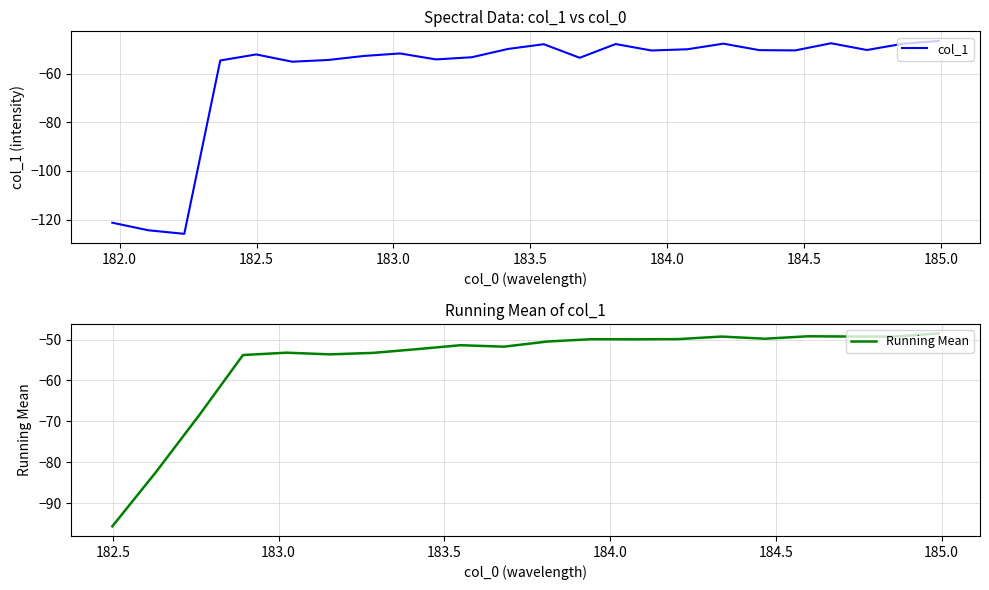

Rank the categories by value from highest to lowest.

184.9911297472, 184.5979655002, 184.2046578328, 184.8600909338, 183.811206745, 183.5488263418, 183.4176122368, 184.0735234058, 184.7290361848, 184.3357763242, 184.46687888, 183.9423730432, 183.0238743082, 182.498667305, 182.8925964608, 183.2863821962, 183.6800245112, 183.15513622, 182.7613026778, 182.3673257152, 182.6299929592, 181.9732053322, 182.1045947288, 182.2359681898